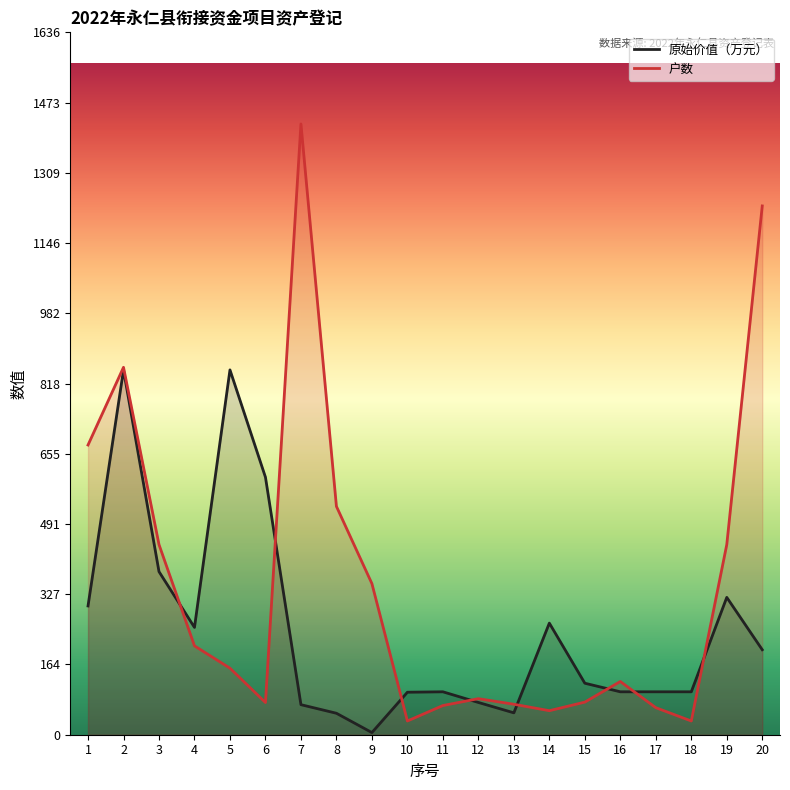

Between 5 and 19, which is larger?

5